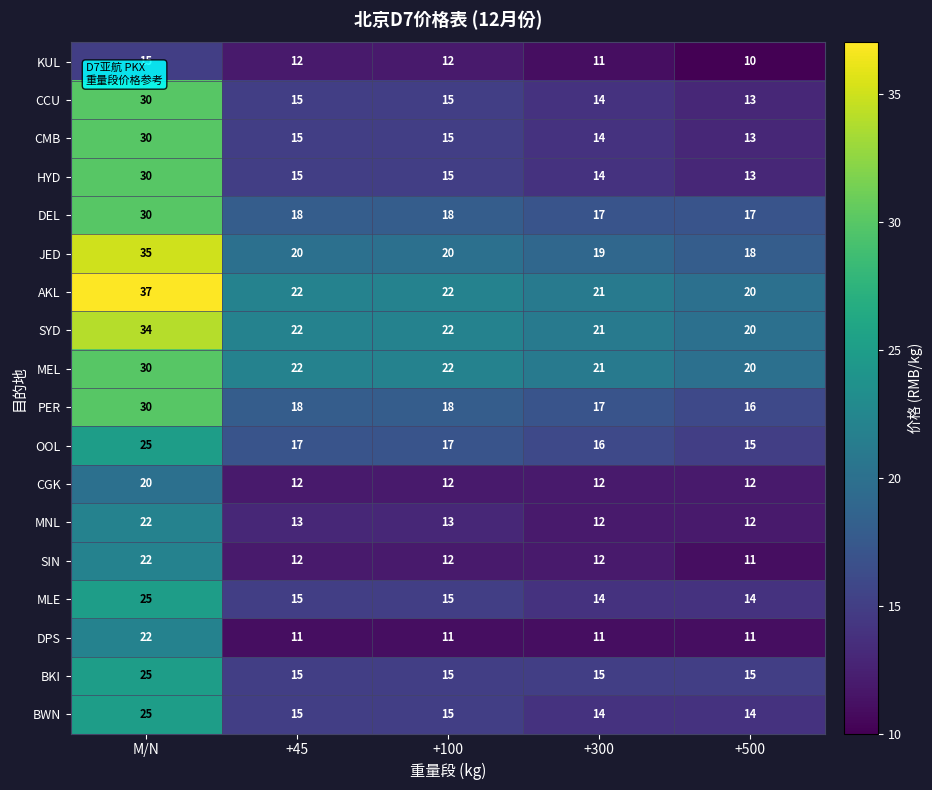

At how many categories does at least one series exceed 24?

1